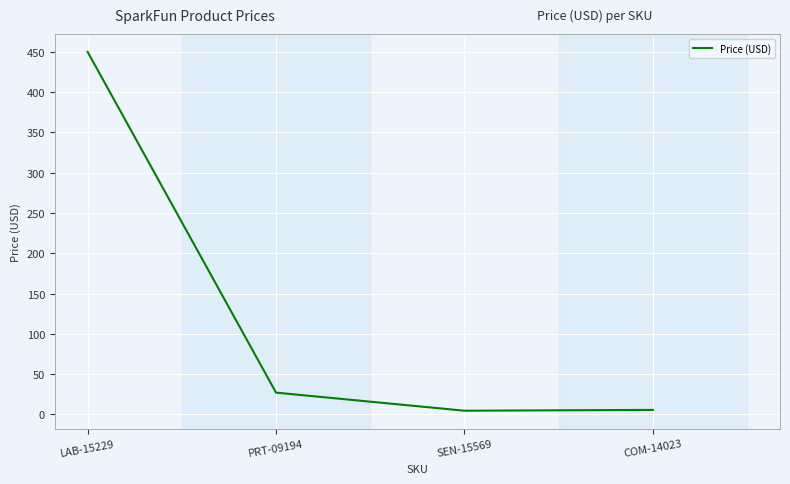

What is the smallest value displayed?

4.5